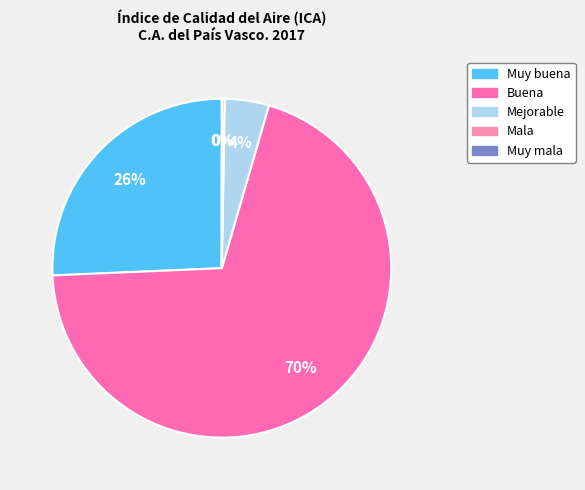

To the nearest percent, what is the average slice percentage?

20%